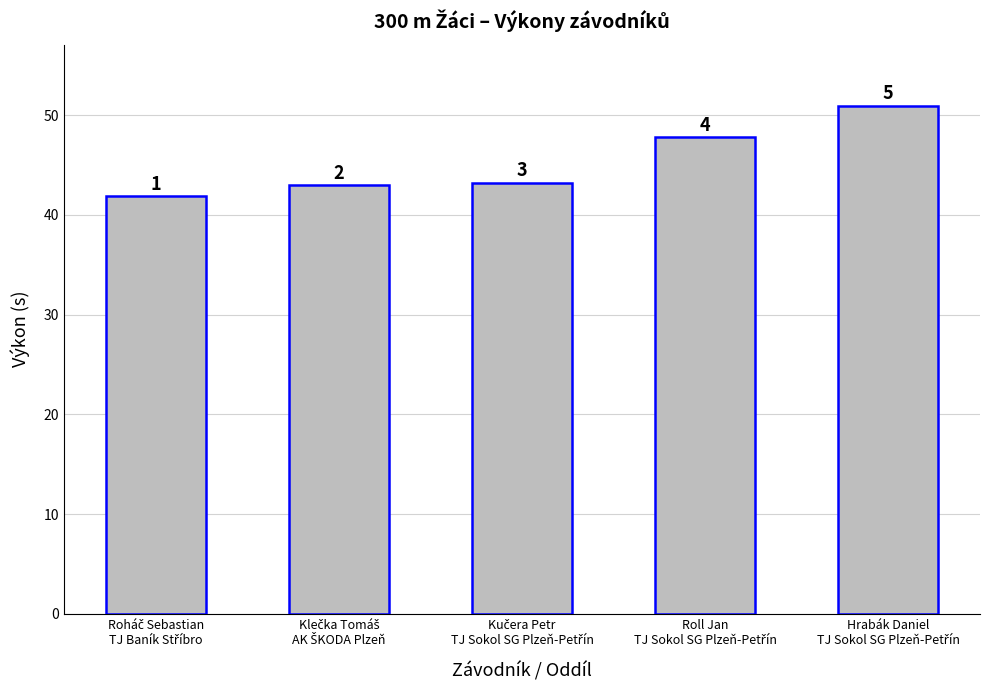

Reading left to right, transcribe all the data shown in this chart.

41.9	42.9	43.2	47.8	50.9